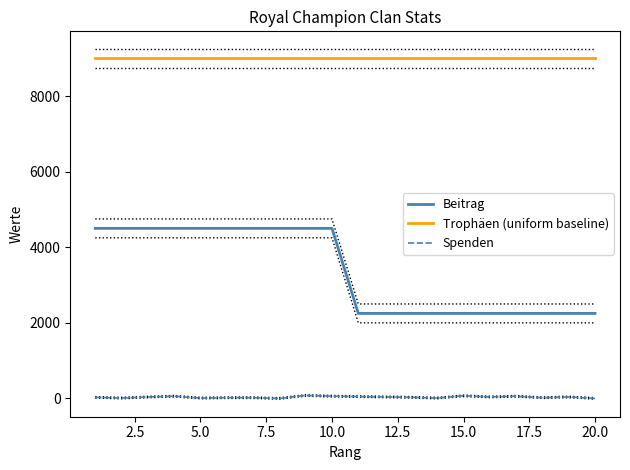

True or false: Spenden and Beitrag cross at least once.

False